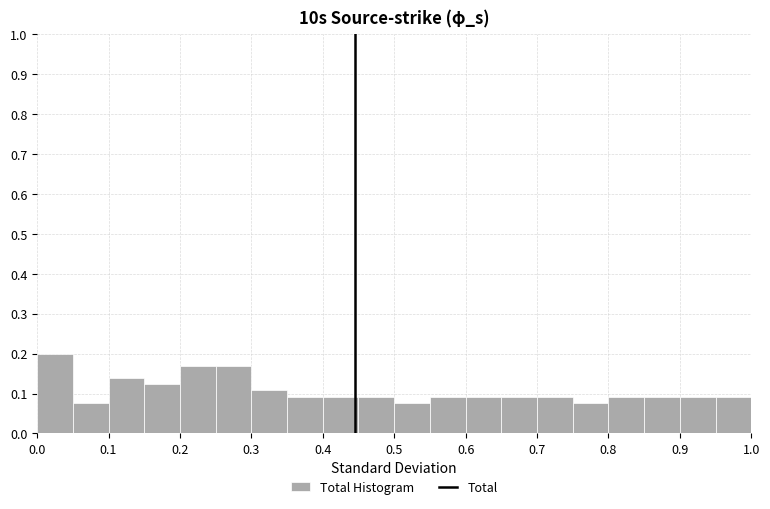

What is the height of the bar covering 0.00 to 0.05 on the x-axis? The values are not printed on the chart, so give them approximately, as read against the axis.

0.20